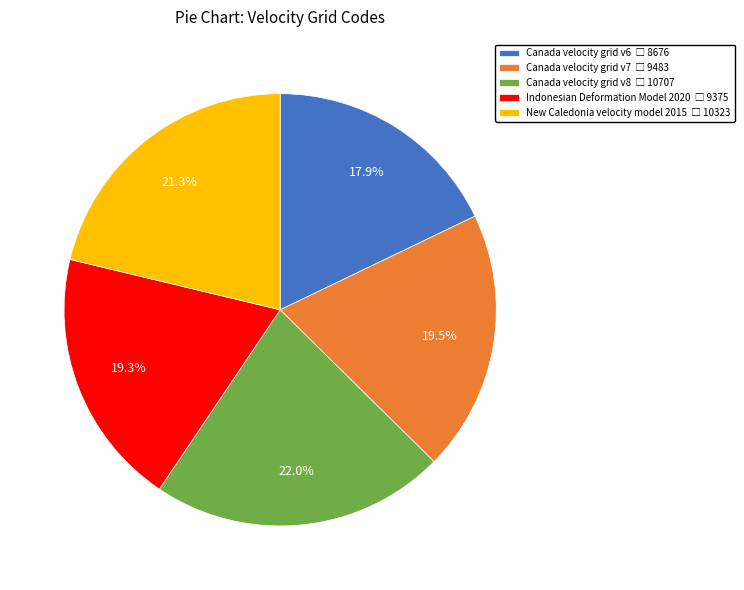

To the nearest percent, what is the combined percentage of New Caledonia velocity model 2015 and Canada velocity grid v6?

39%